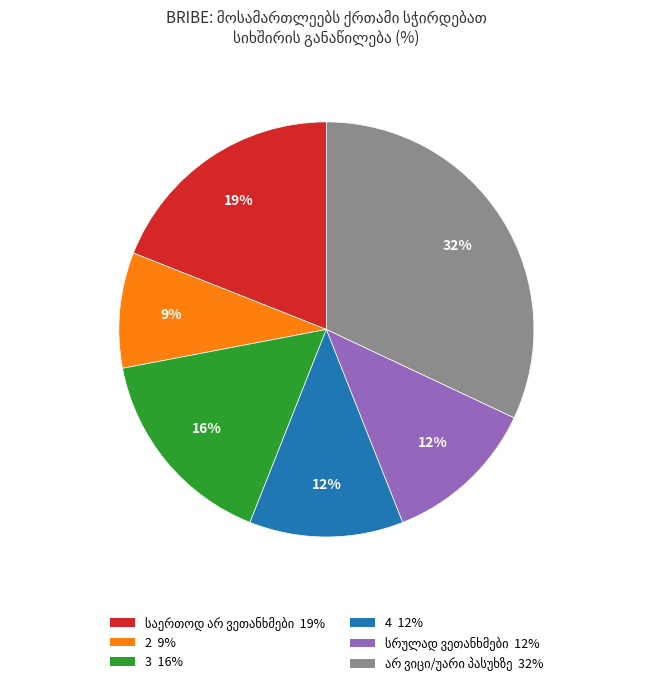

Count the number of slices in the pie.

6